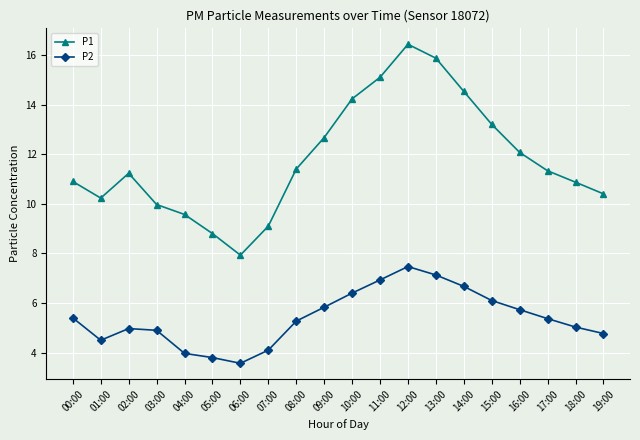

Reading right to left, list all the values displayed in this chart.

P1: 19:00=10.4	18:00=10.9	17:00=11.3	16:00=12.1	15:00=13.2	14:00=14.5	13:00=15.9	12:00=16.4	11:00=15.1	10:00=14.2	09:00=12.7	08:00=11.4	07:00=9.1	06:00=7.9	05:00=8.8	04:00=9.6	03:00=10.0	02:00=11.2	01:00=10.2	00:00=10.9
P2: 19:00=4.8	18:00=5.0	17:00=5.4	16:00=5.7	15:00=6.1	14:00=6.7	13:00=7.1	12:00=7.5	11:00=6.9	10:00=6.4	09:00=5.8	08:00=5.3	07:00=4.1	06:00=3.6	05:00=3.8	04:00=4.0	03:00=4.9	02:00=5.0	01:00=4.5	00:00=5.4